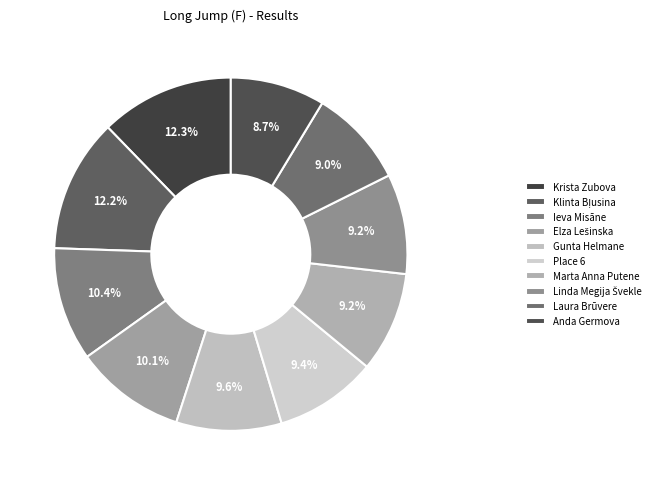

True or false: Marta Anna Putene accounts for 1% of the total.

False